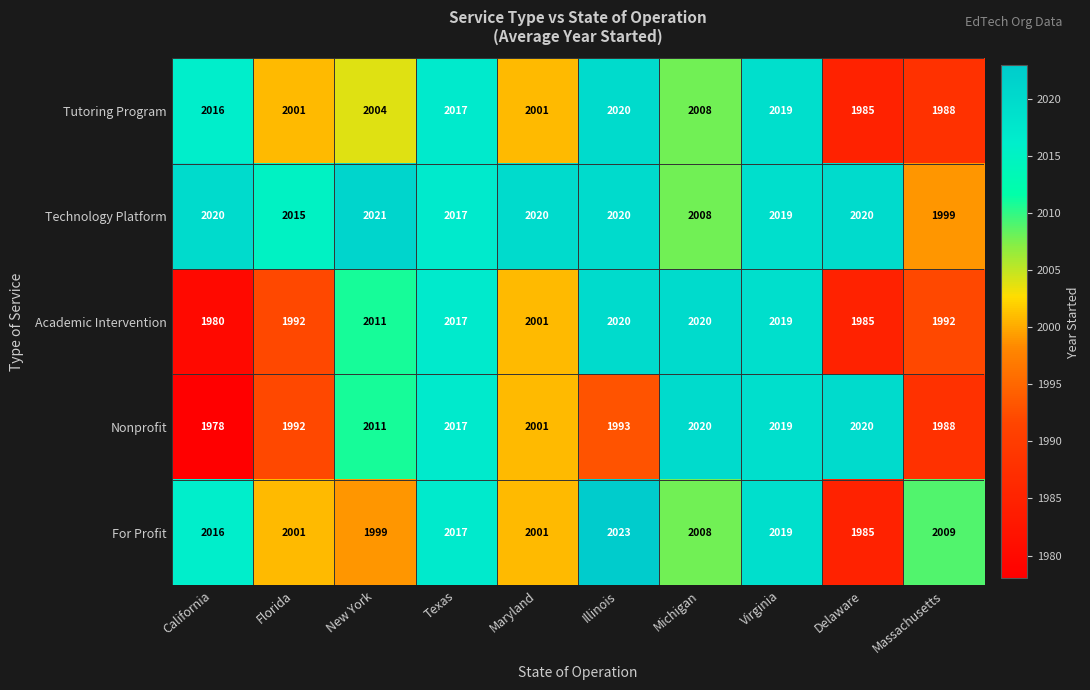

What is the average value of the Tutoring Program series?

2006